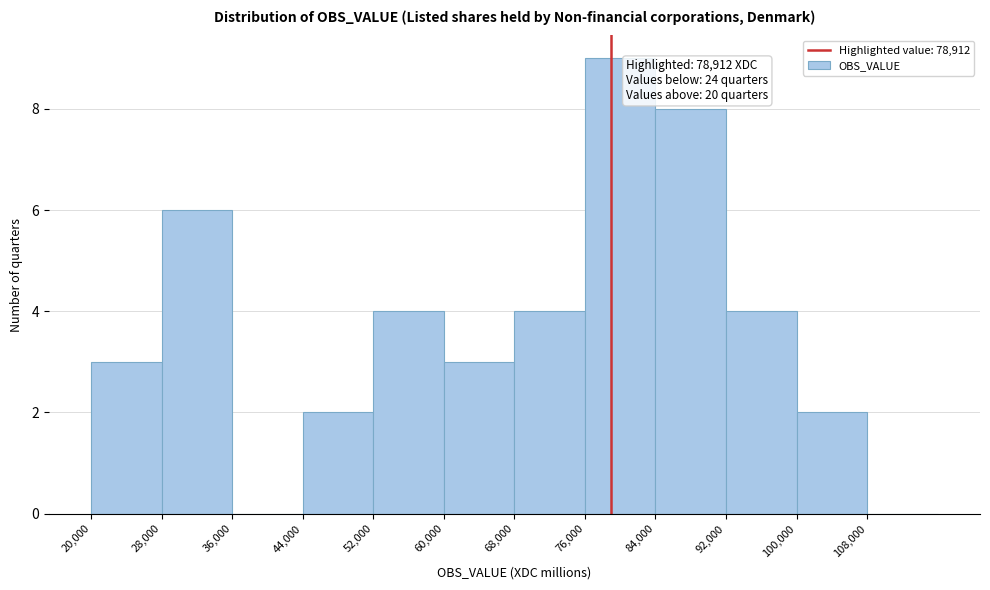

Over which range of the x-axis is the bar tallest?

76000 to 84000